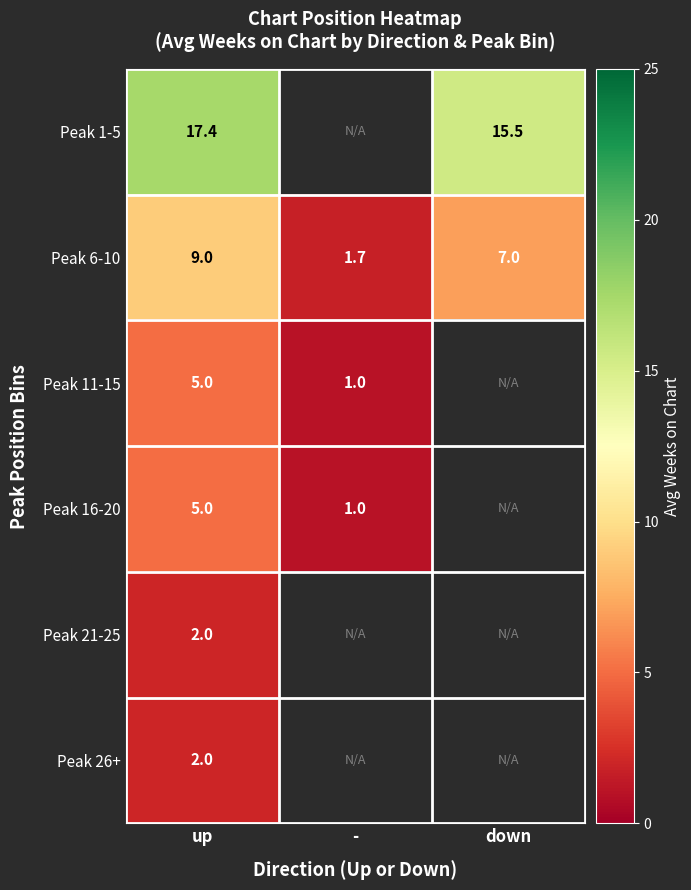

What is the difference between the Peak 16-20 values at up and -?

4.0